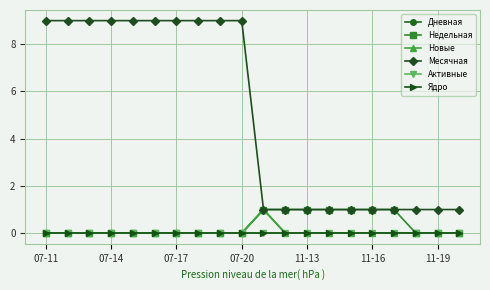

What is the value of the Месячная point at the 16th from the left?

1